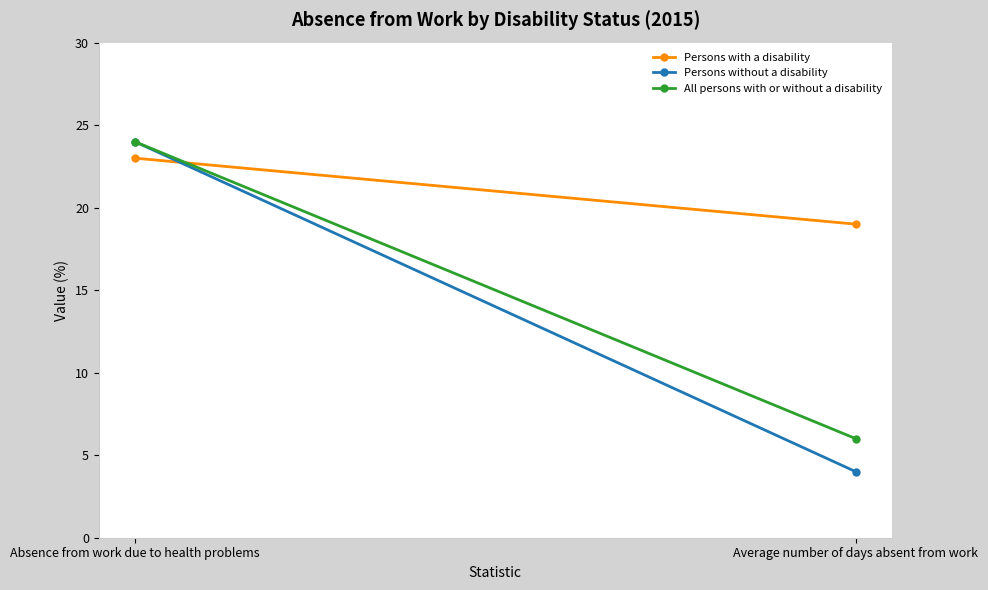

What is the average value of the All persons with or without a disability series?

15